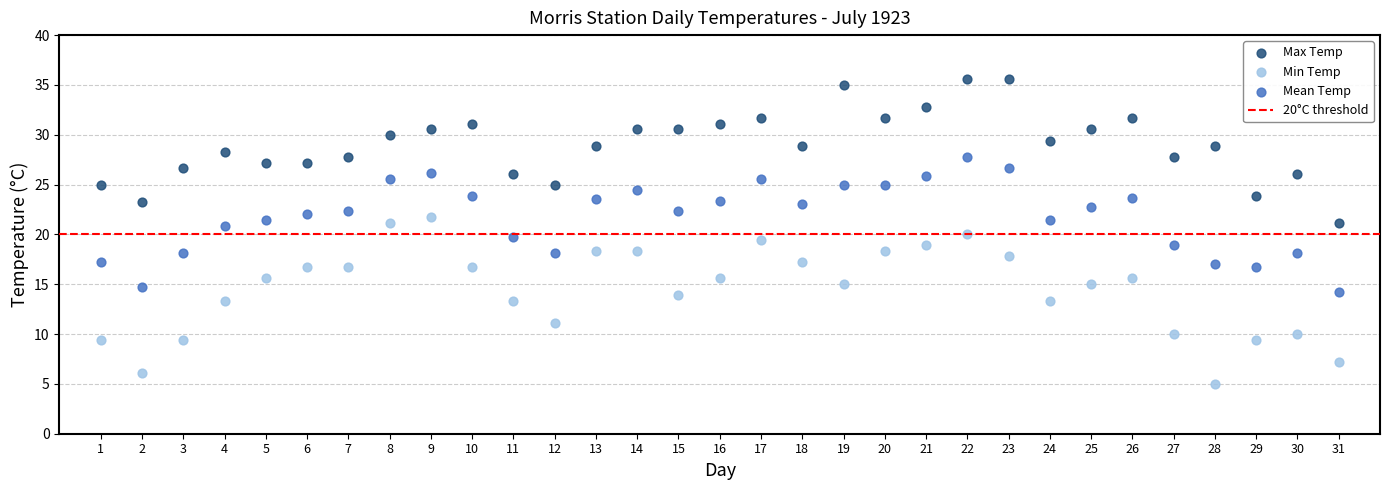

Which series has the largest Y range (max minus min)?

Min Temp